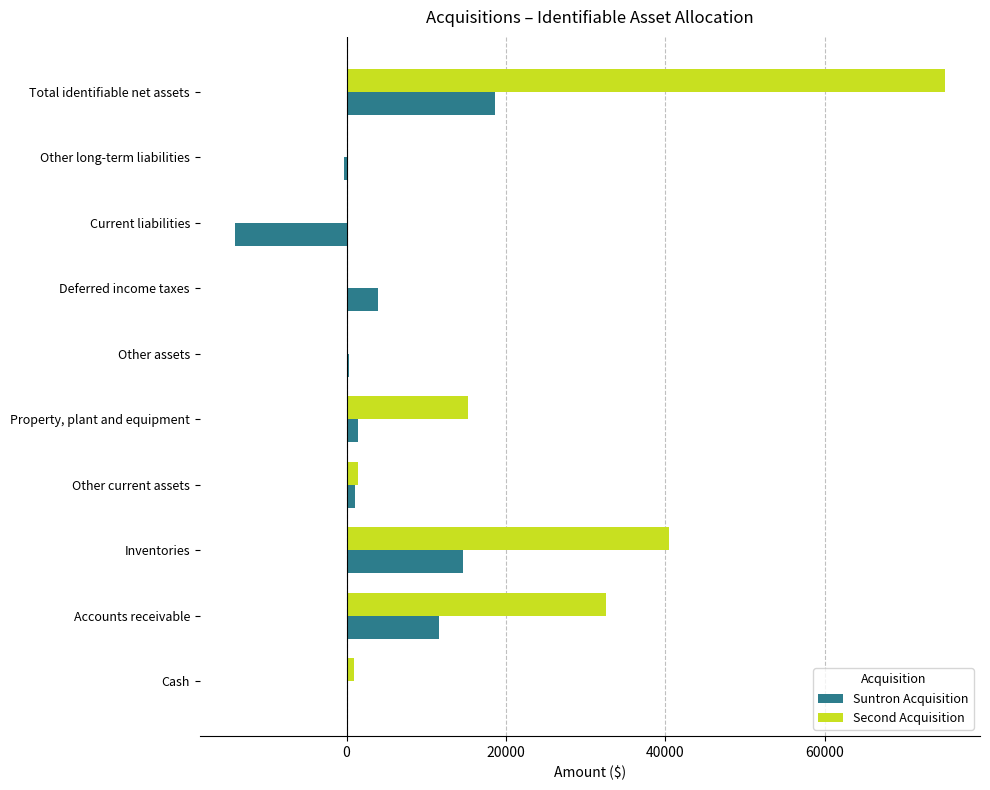

What is the highest value of the Suntron Acquisition series?

18582